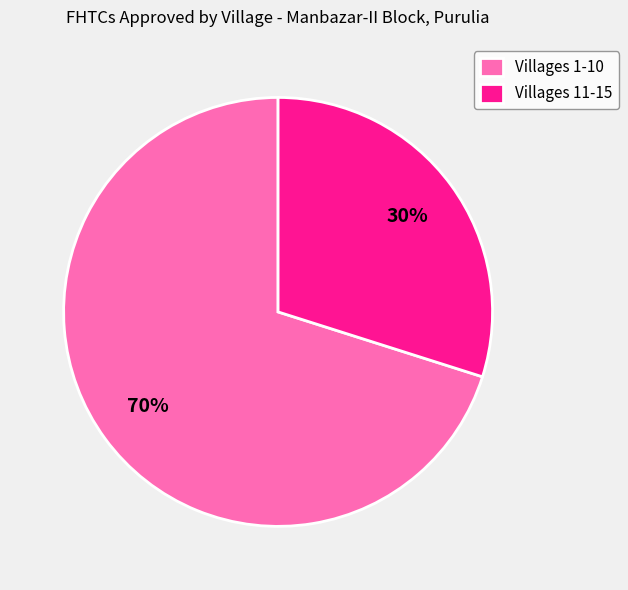

What is the largest slice in the pie chart?

Villages 1-10